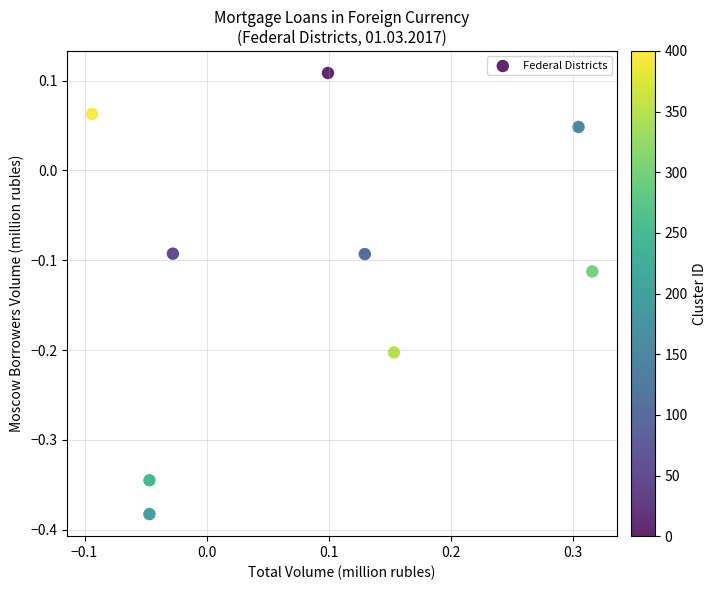

What is the range of X values (max minus min)?

0.4